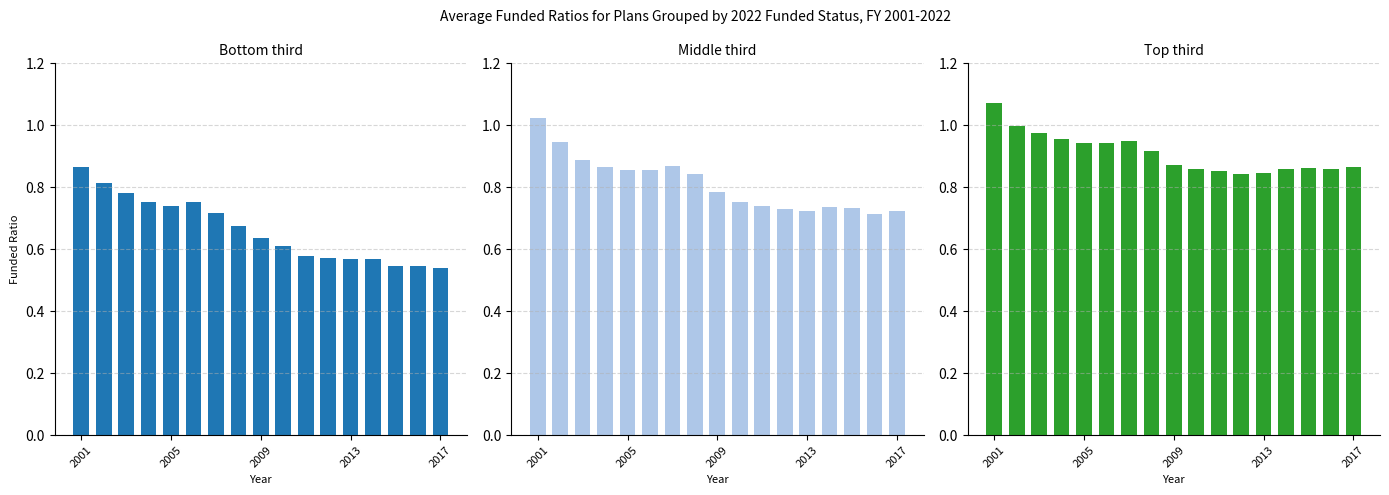

Rank the series at 13 from lowest to highest value.

Bottom third, Middle third, Top third